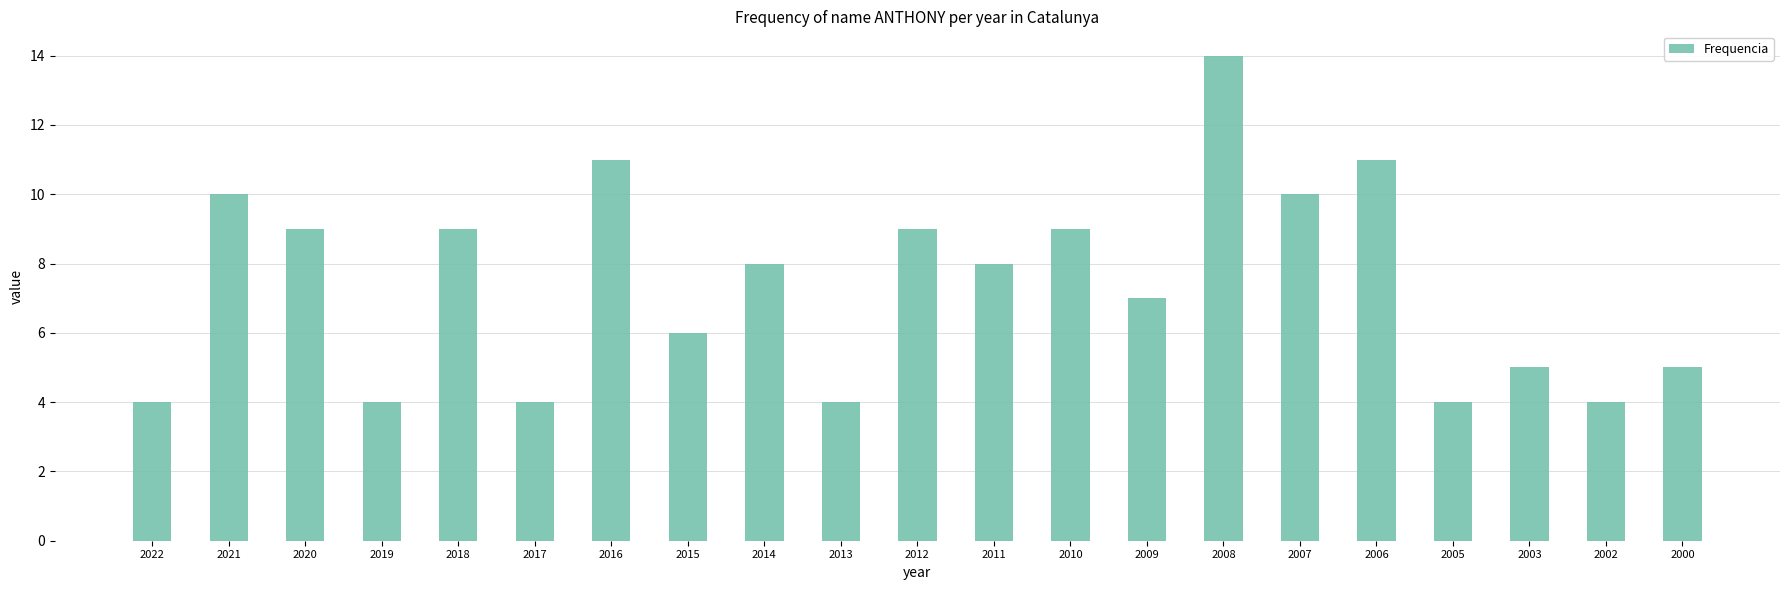

Read the value at 2018, to the nearest 10.

10